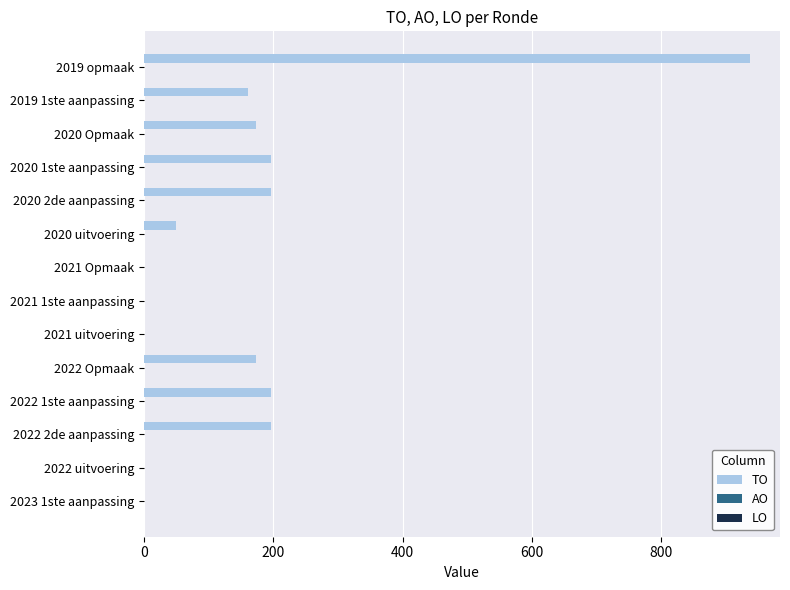

What is the sum of all values?

2280